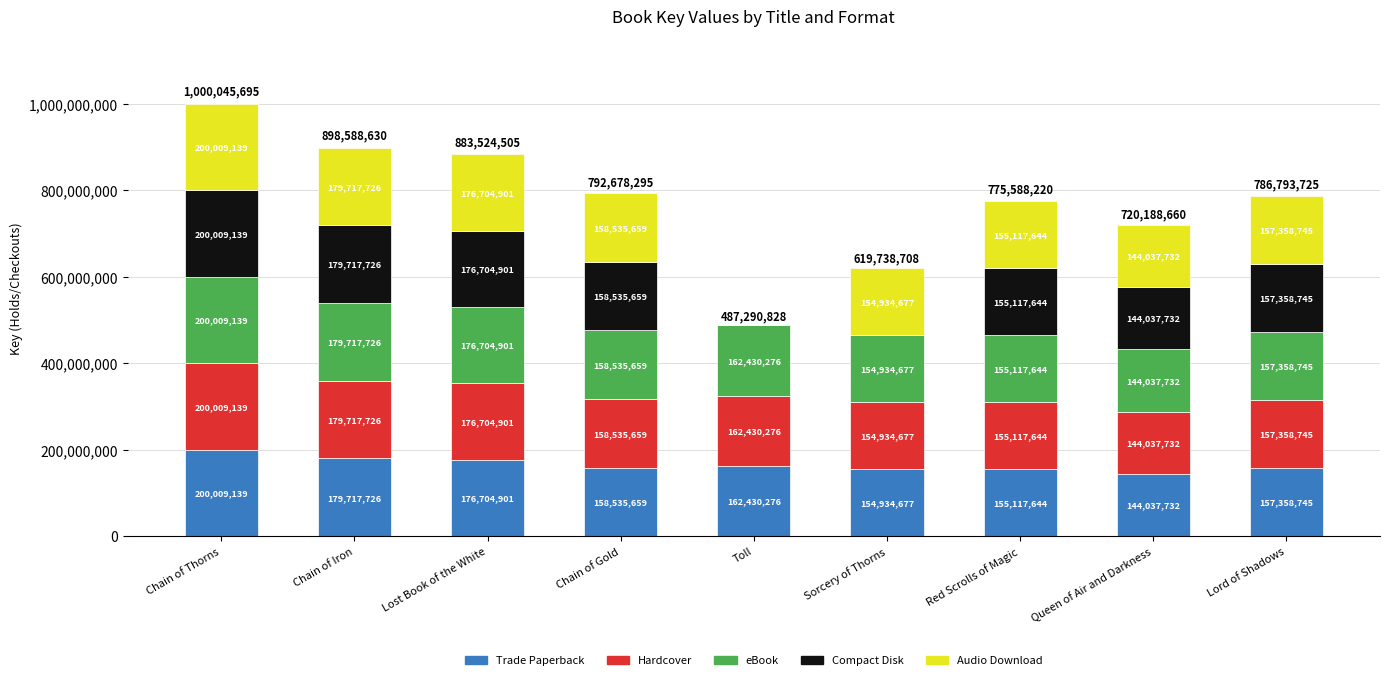

At which label does Trade Paperback reach its peak?

Chain of Thorns